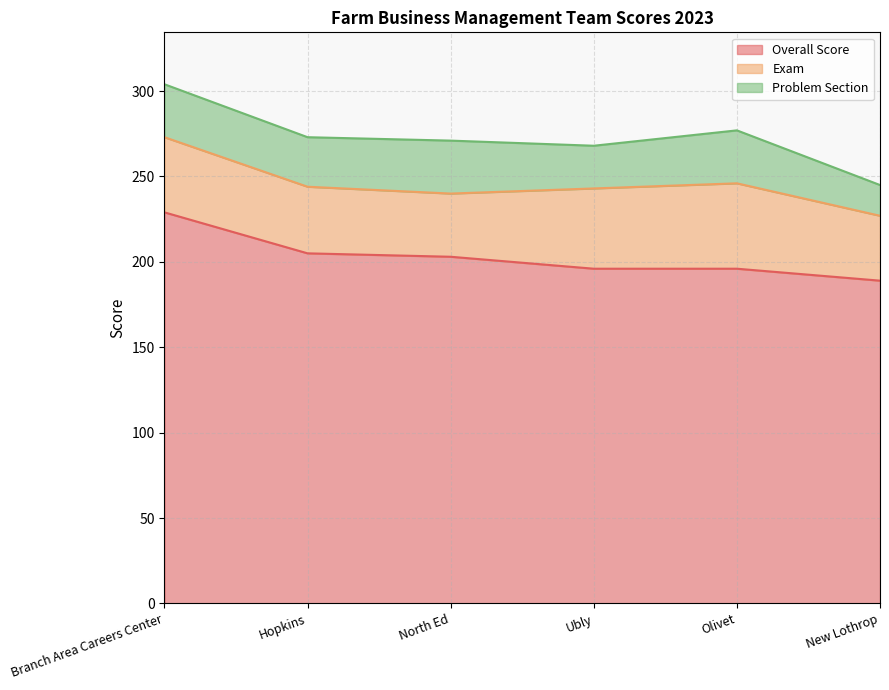

What is the sum of the Overall Score values at Olivet and Branch Area Careers Center?

425